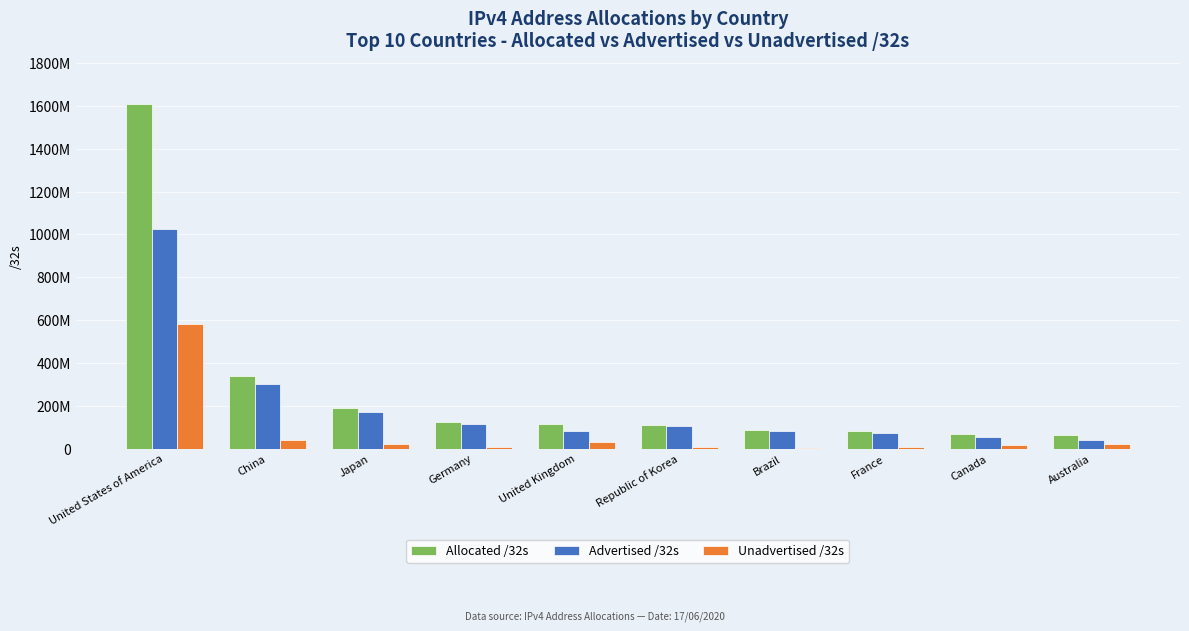

What is the average value of the Advertised /32s series?

205133546